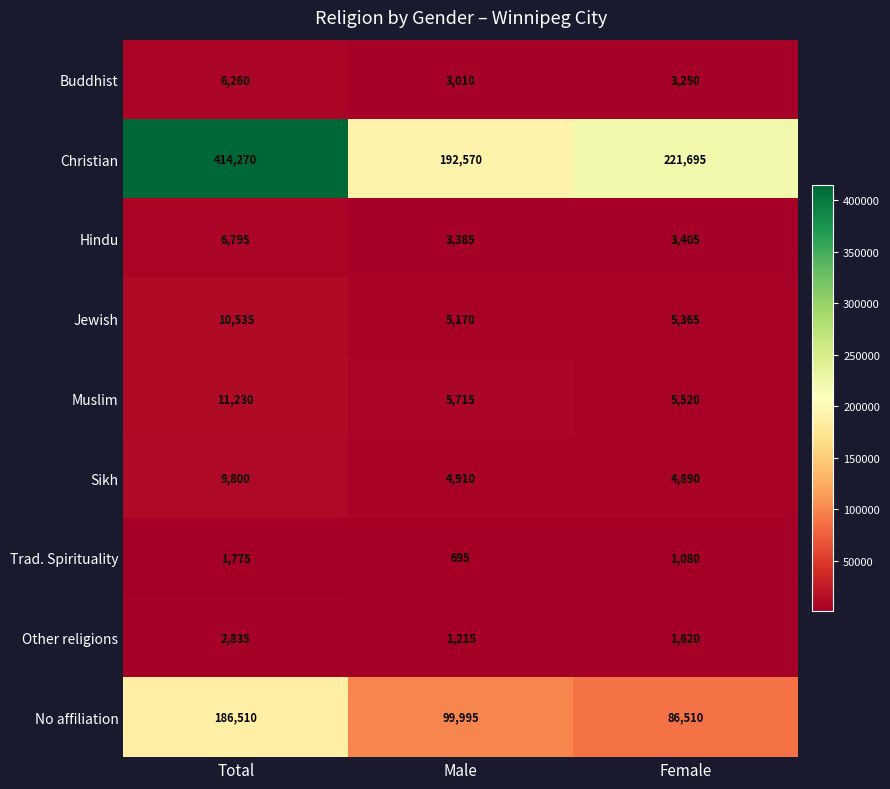

What is the total value across all series at Total?

650010